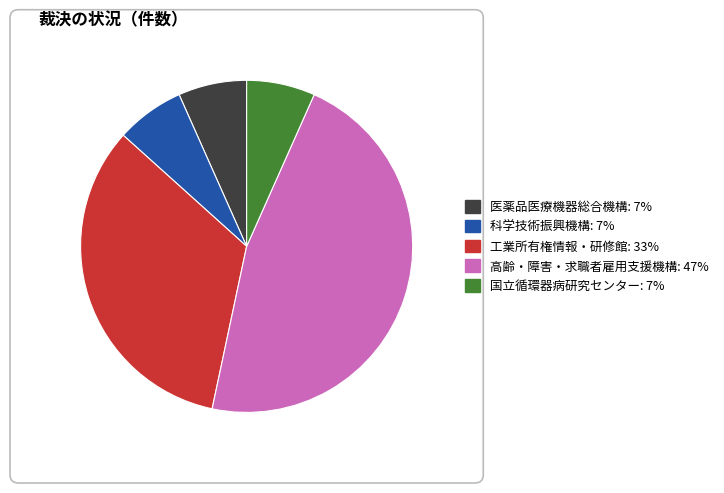

How many slices are in this pie chart?

5